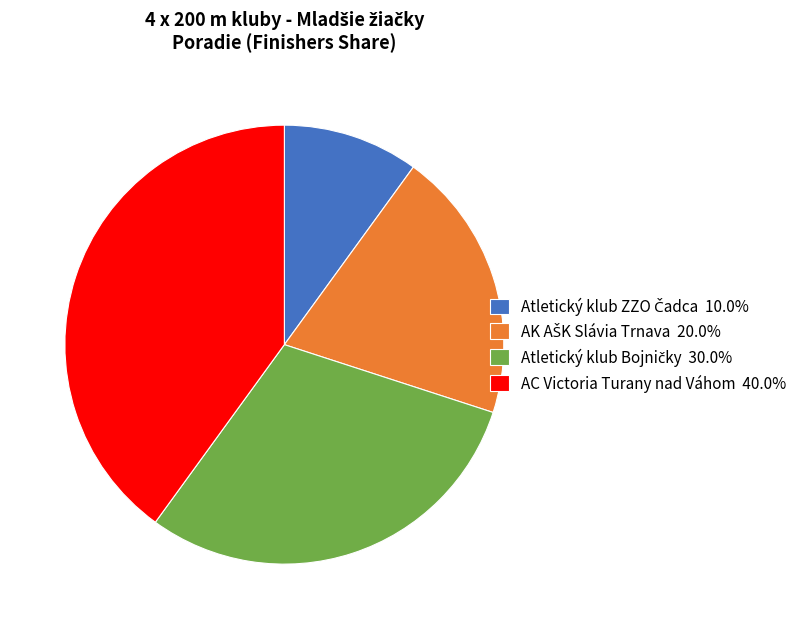

Does AC Victoria Turany nad Váhom 40.0% account for over 50% of the chart?

No